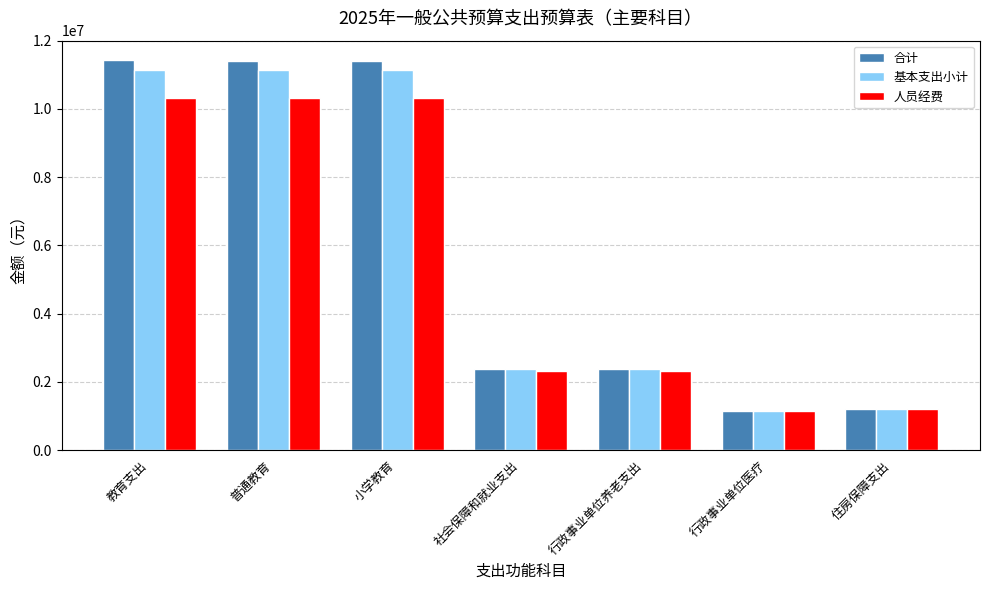

Where does the 基本支出小计 series first go above 2382712?

教育支出